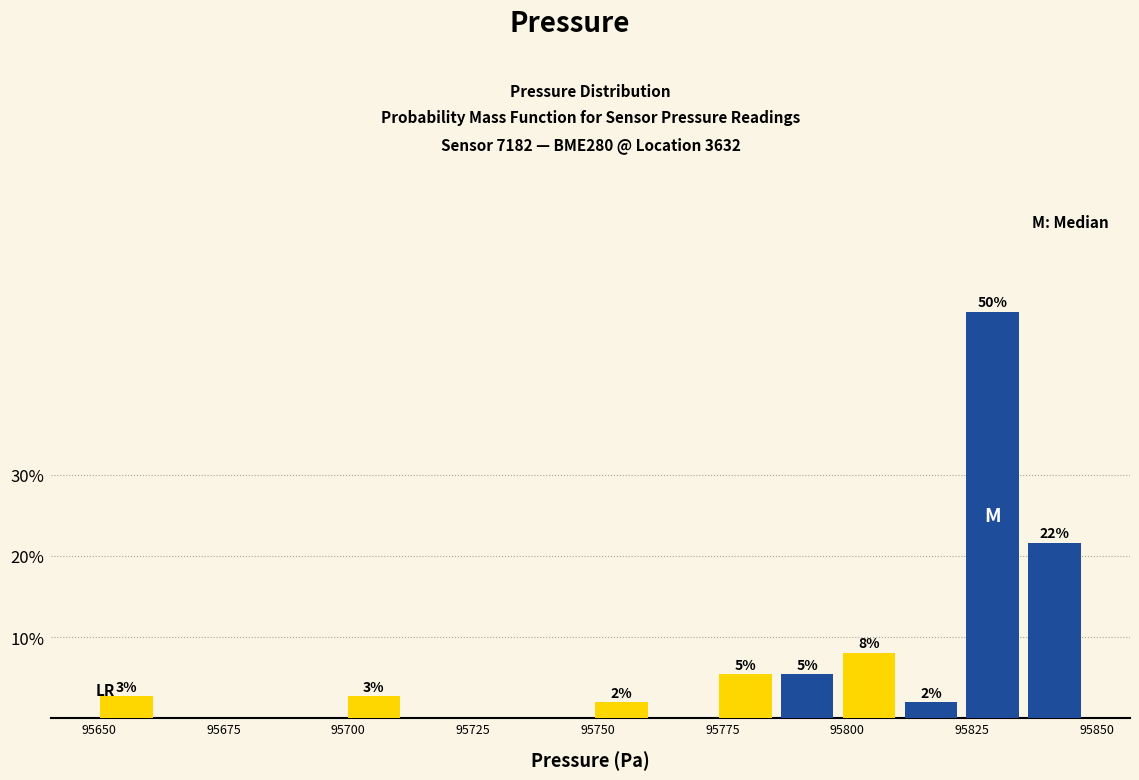

Around what value on the x-axis is the tallest bar? Give the approximate position of its centre, as read against the axis.

95830